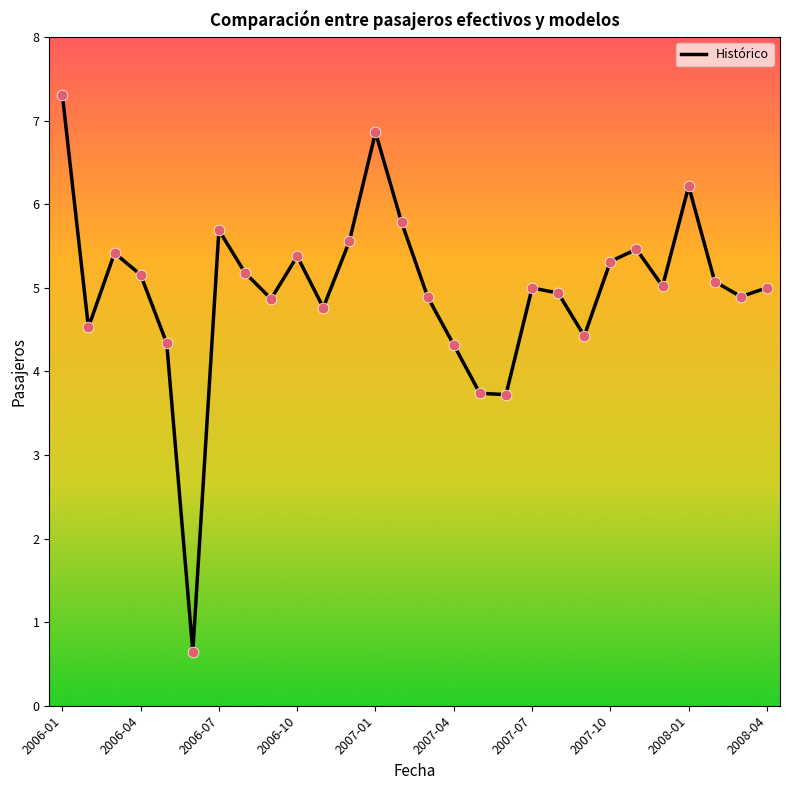

What is the minimum value shown in the chart?

0.6